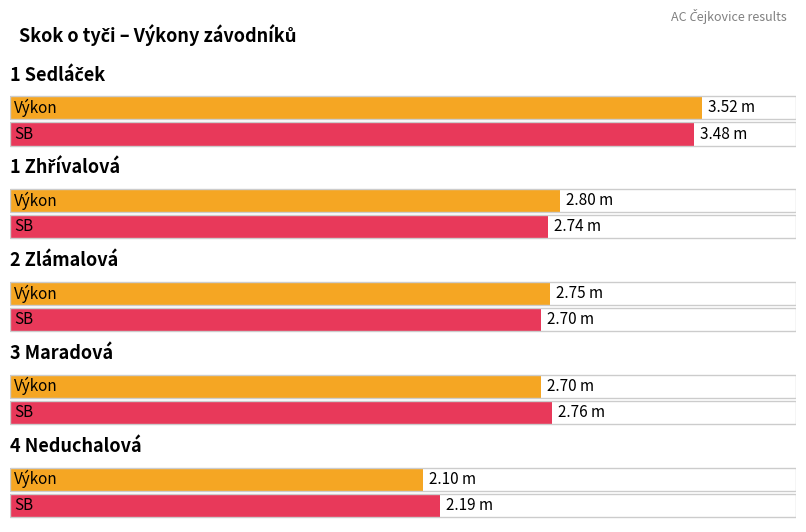

Reading right to left, list all the values displayed in this chart.

Výkon: 2.1	2.7	2.8	2.8	3.5
SB: 2.2	2.8	2.7	2.7	3.5